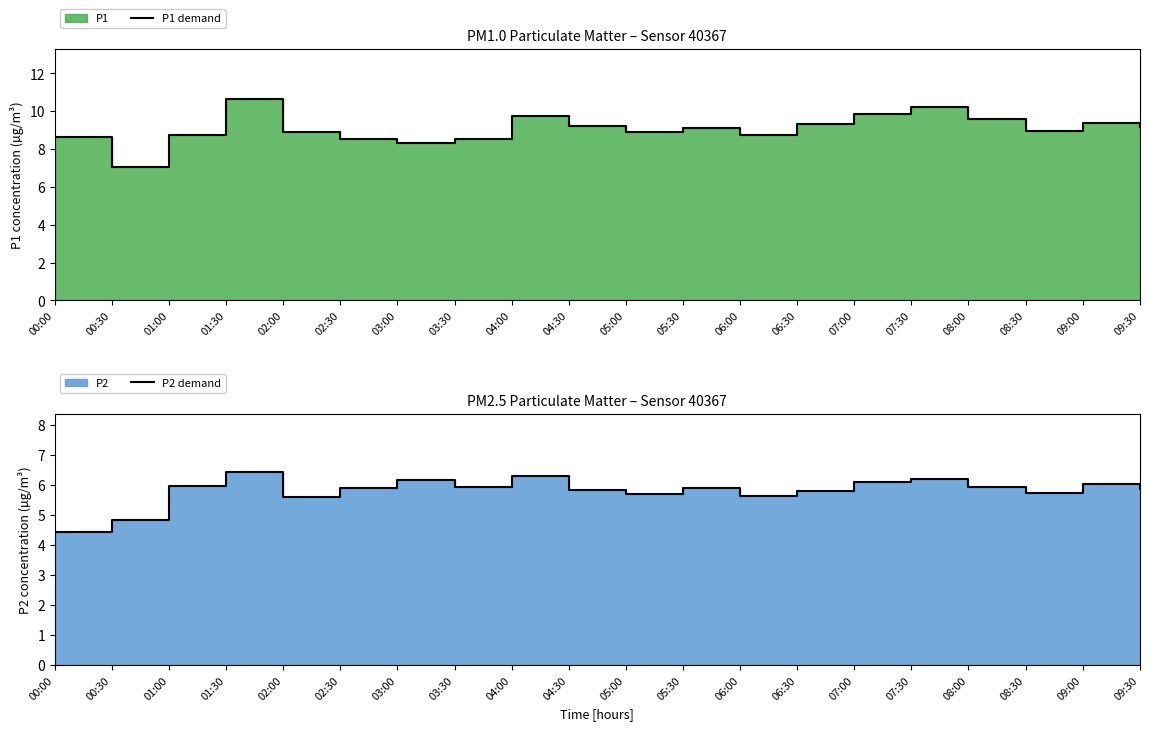

The value of P2 demand at 02:00 is 5.6. True or false?

True